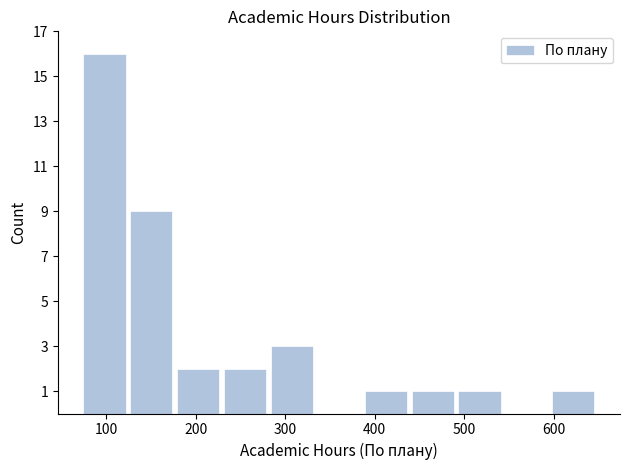

Reading left to right, list every bar in this chart as the range it spans on the x-axis followed by its height. Neither the bar edges nor the heights are printed on the chart, so give them approximately, as read against the axes.

70 to 120: 16
120 to 180: 9
180 to 230: 2
230 to 280: 2
280 to 330: 3
330 to 390: 0
390 to 440: 1
440 to 490: 1
490 to 540: 1
540 to 600: 0
600 to 650: 1